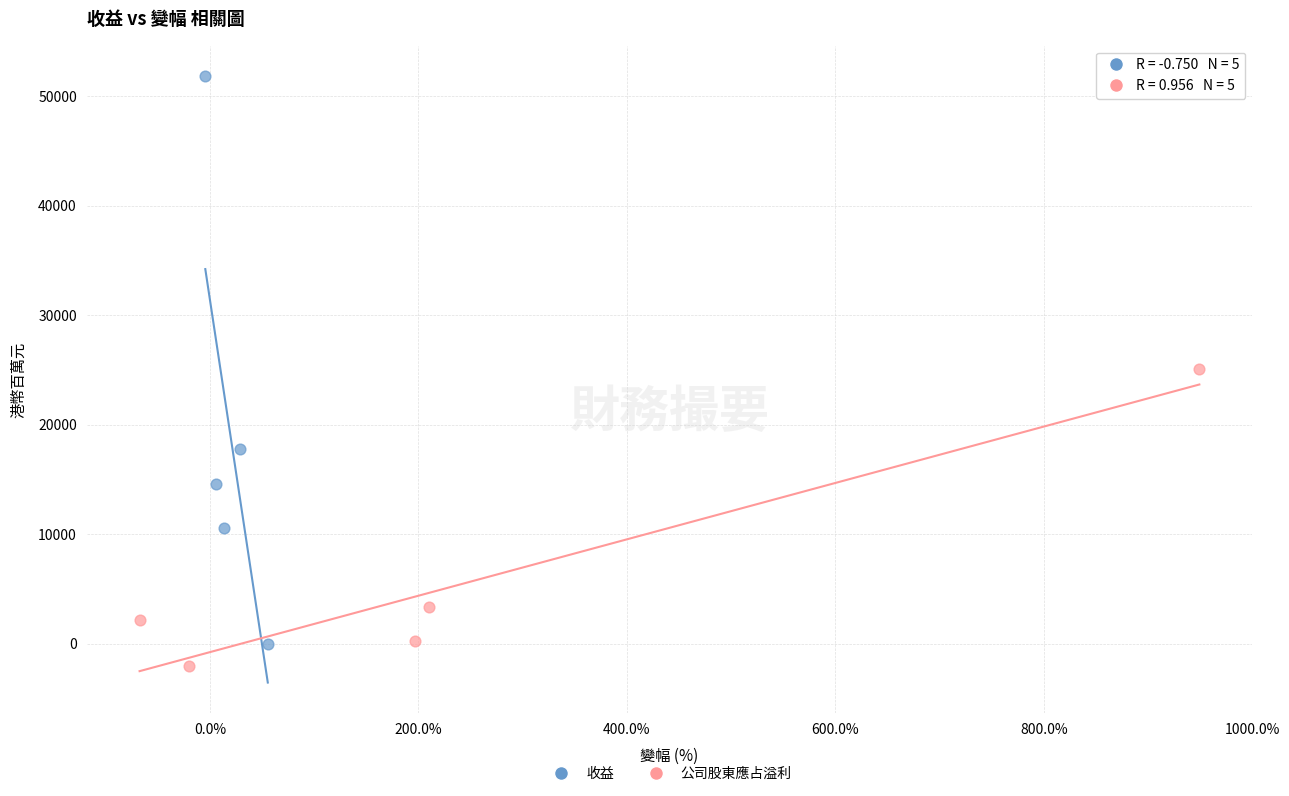

Which series has the widest spread of Y values?

收益